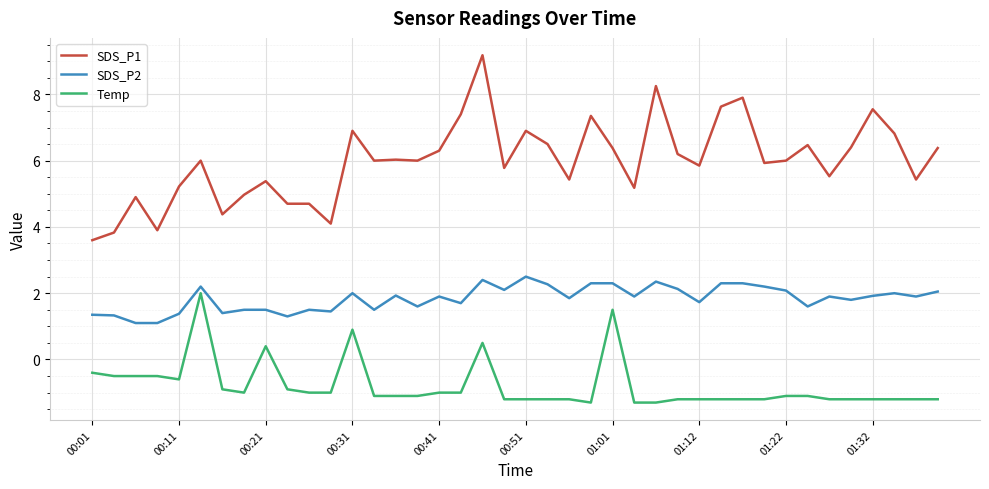

List the series in order of their overall mean, highest first.

SDS_P1, SDS_P2, Temp